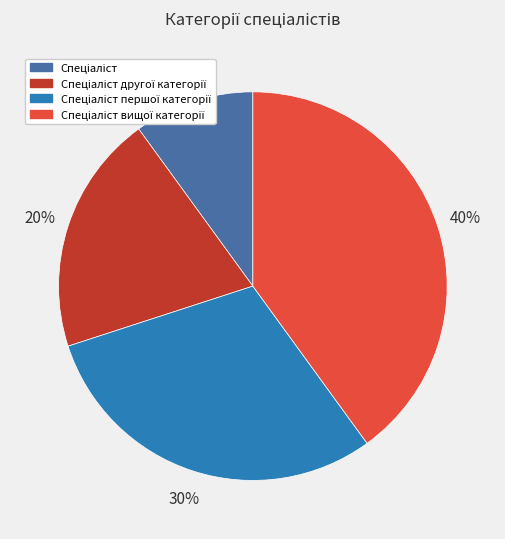

To the nearest percent, what is the average slice percentage?

25%